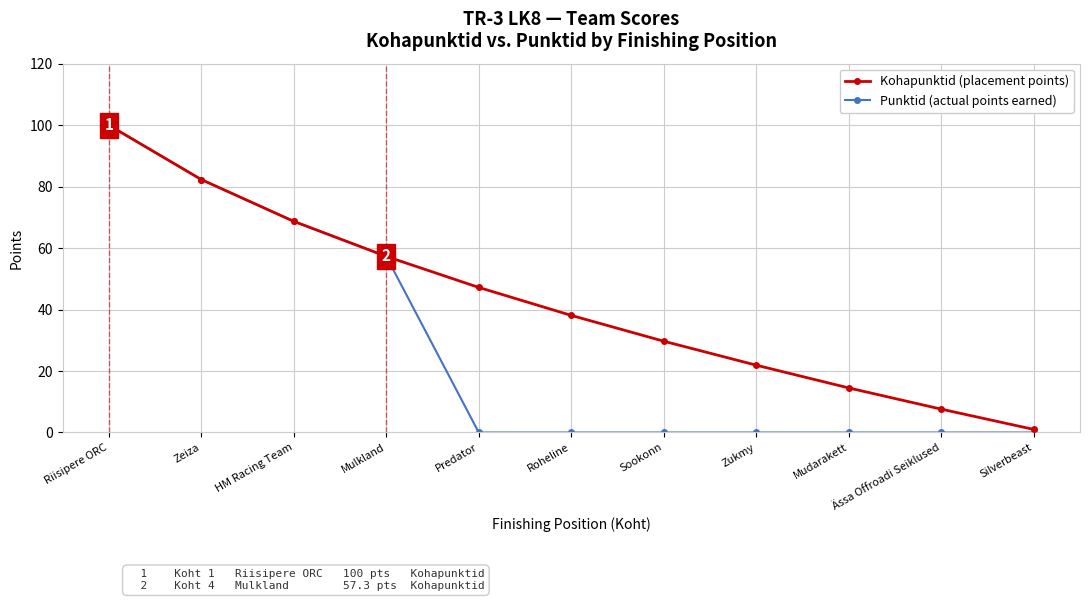

What is the difference between the Kohapunktid (placement points) values at Predator and Riisipere ORC?

52.8